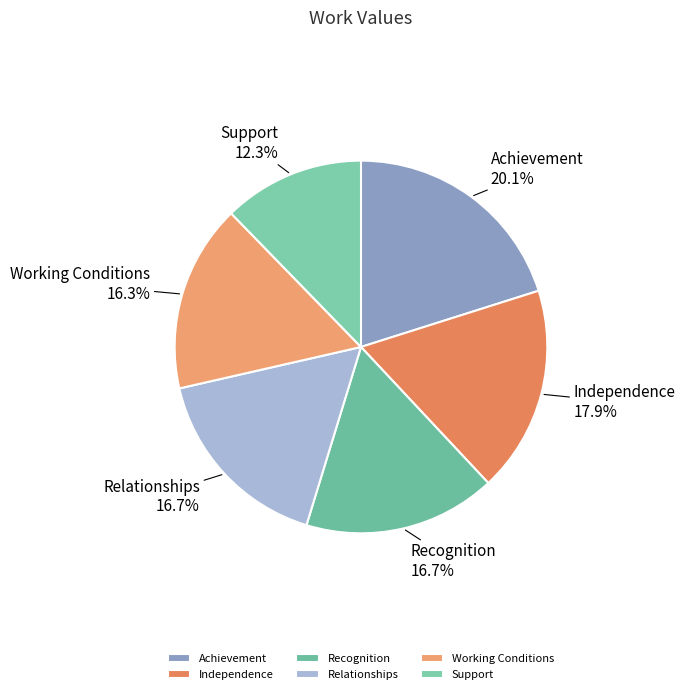

Is it true that Achievement is 5% of the pie?

False